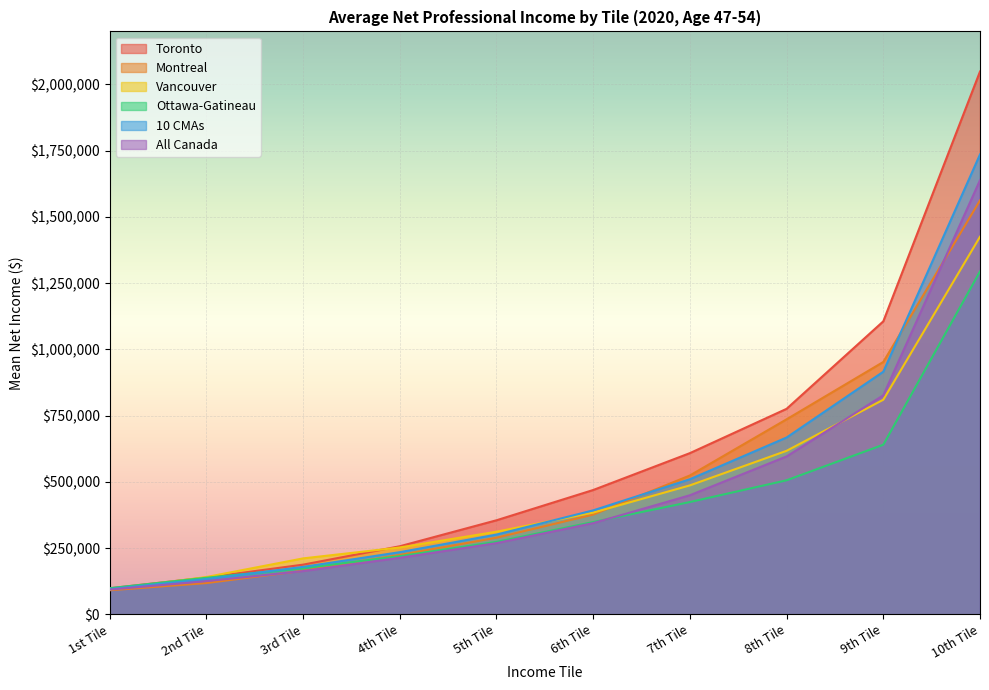

True or false: Ottawa-Gatineau has more than 1 interior local peaks.

False